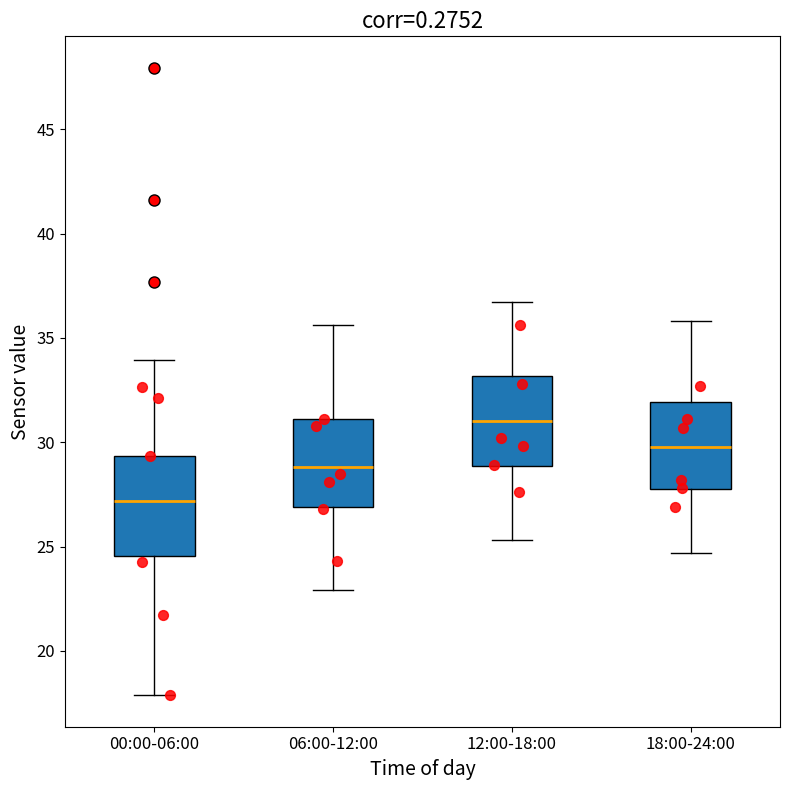

Reading left to right, transcribe this box plot: for each box, give where its median line is, the range the box spans, and where its two whiskers end, as read against the y-axis. The values are not printed on the chart, so give them approximately, as read against the axis.

00:00-06:00: median 27.0, box 24.5 to 29.5, whiskers 18.0 to 34.0
06:00-12:00: median 29.0, box 27.0 to 31.0, whiskers 23.0 to 35.5
12:00-18:00: median 31.0, box 29.0 to 33.0, whiskers 25.5 to 36.5
18:00-24:00: median 30.0, box 28.0 to 32.0, whiskers 24.5 to 36.0